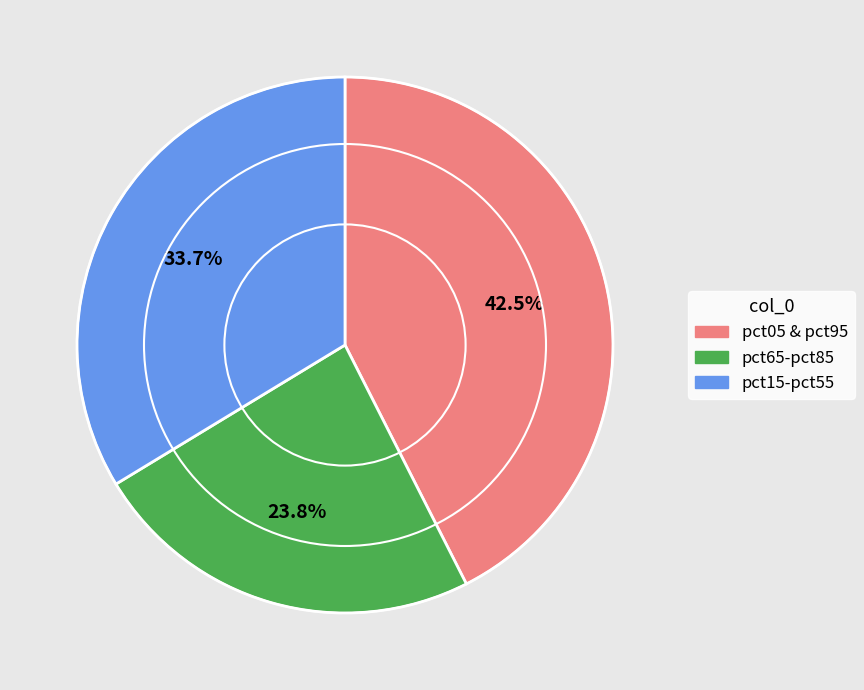

Is there a majority slice in this chart?

No